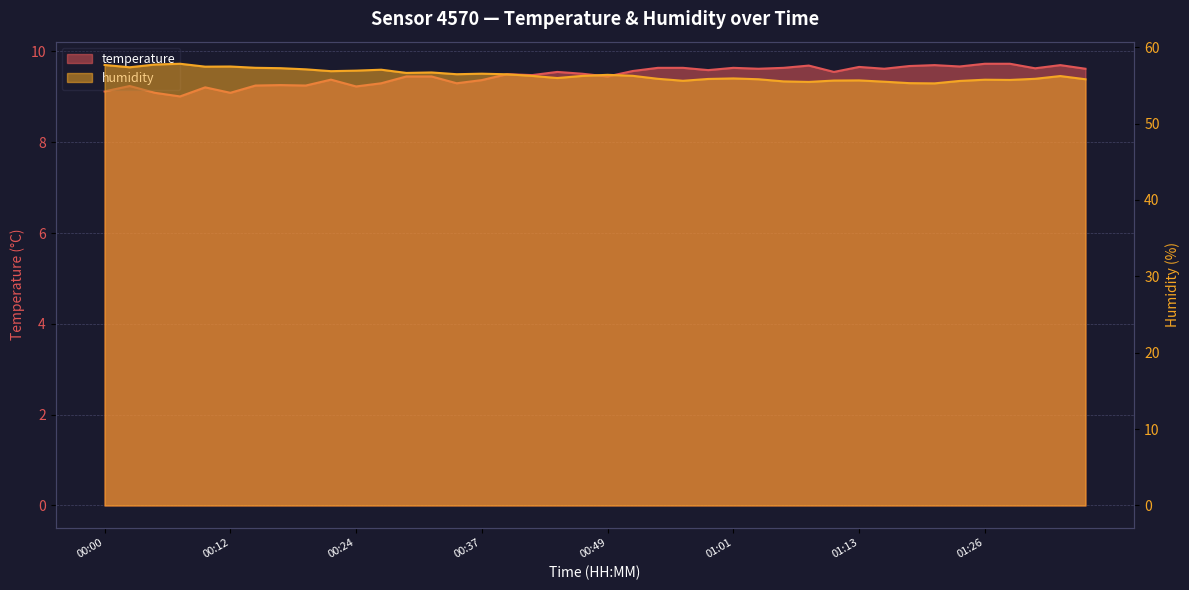

Where is temperature nearest to the value 9?

00:07